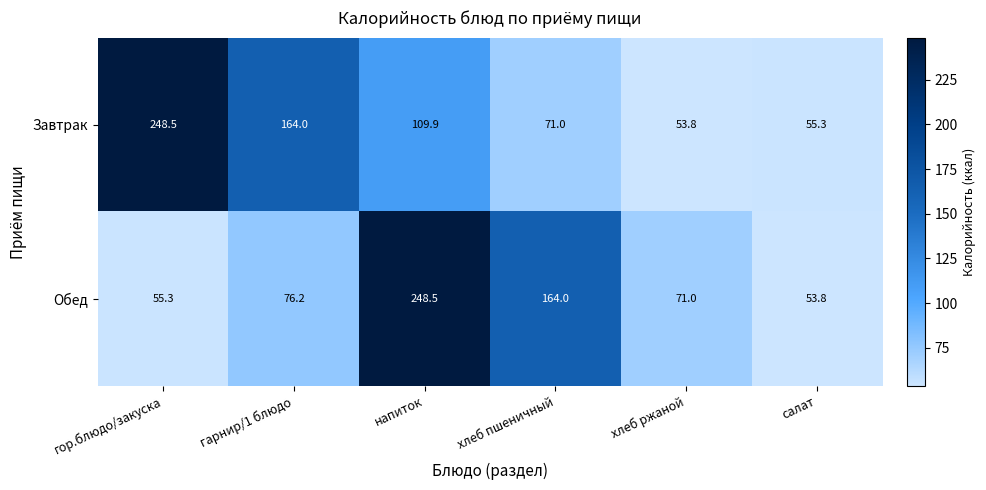

Between гор.блюдо/закуска and напиток, which series saw the biggest shift?

Обед